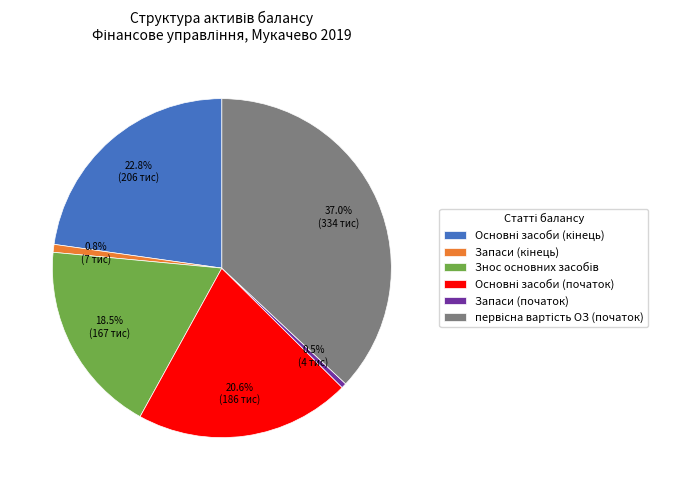

Does any single category account for the majority?

No